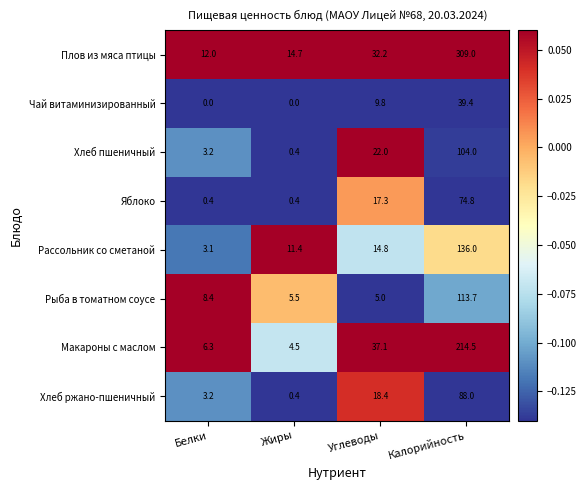

At which label does Рыба в томатном соусе reach its peak?

Калорийность